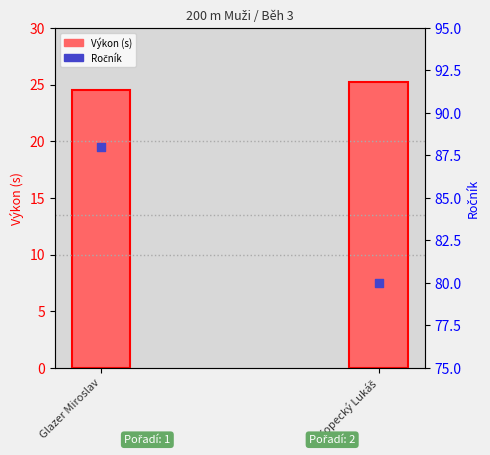

At which category is the sum across all series the highest?

Glazer Miroslav